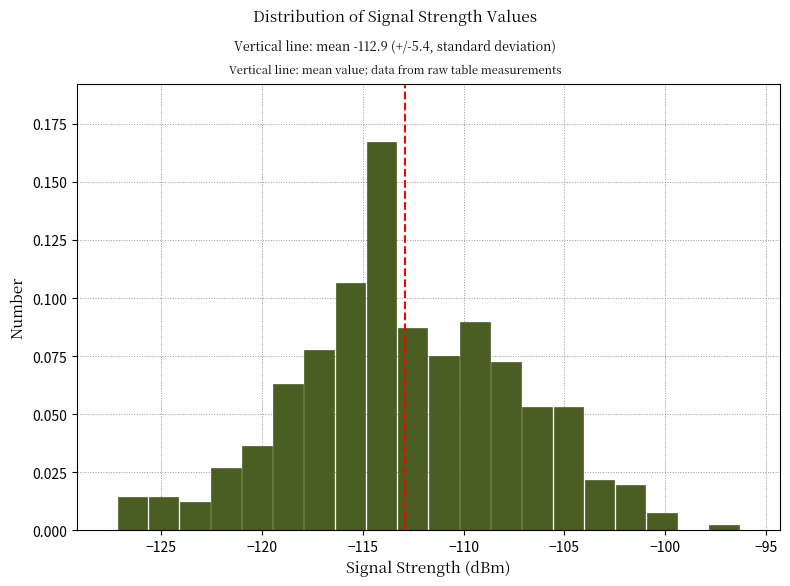

Around what value on the x-axis is the tallest bar? Give the approximate position of its centre, as read against the axis.

-114.0